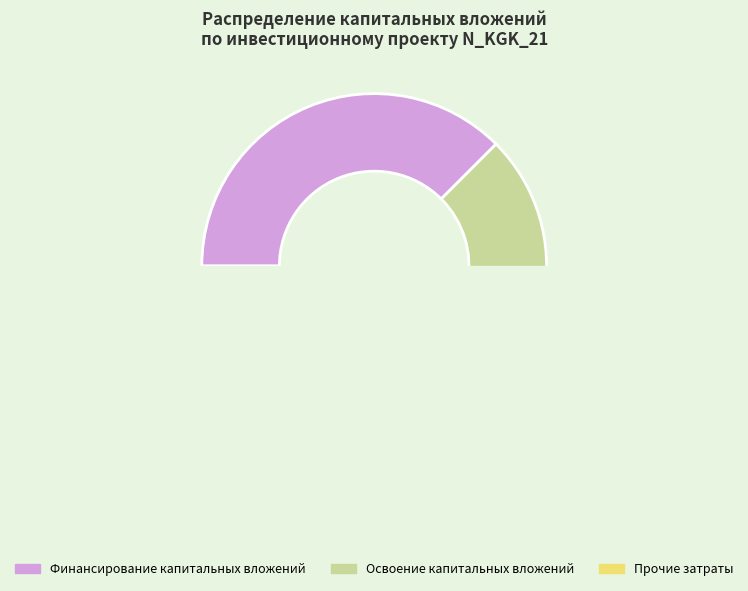

To the nearest percent, what is the average slice percentage?

33%